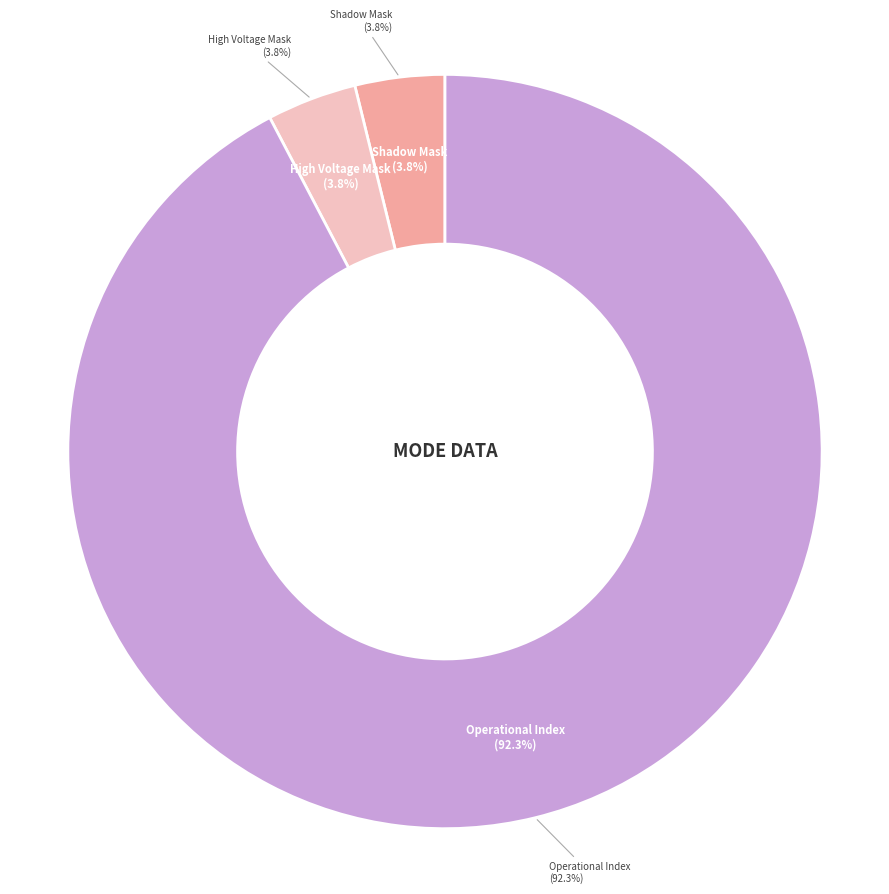

Is it true that Polar Angle Index is 13% of the pie?

False